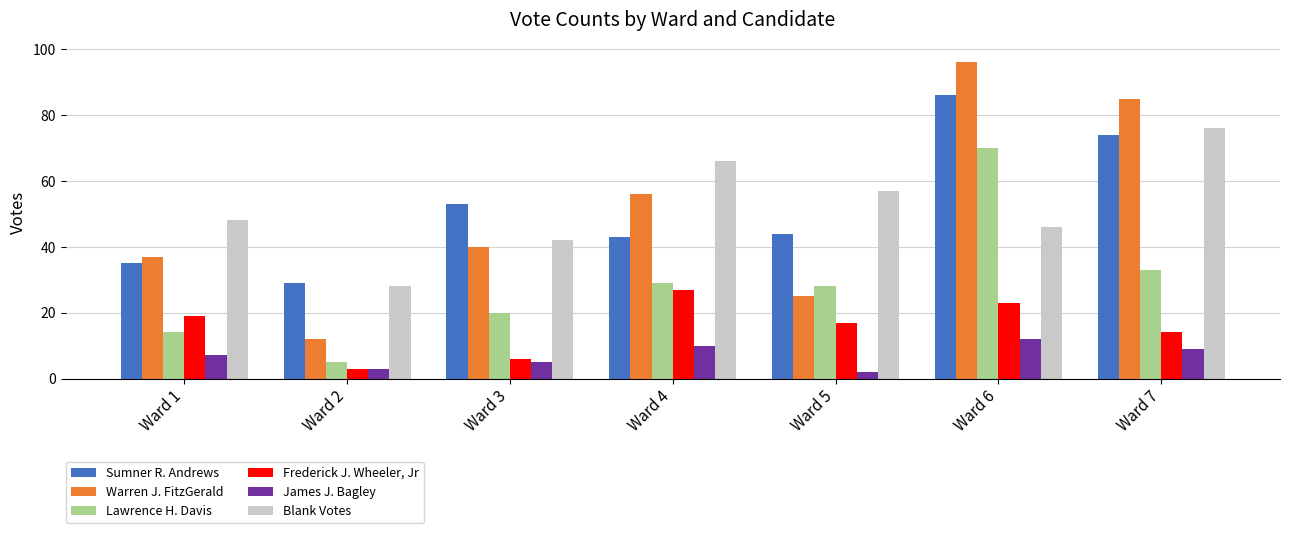

Reading left to right, transcribe all the data shown in this chart.

Sumner R. Andrews: 35	29	53	43	44	86	74
Warren J. FitzGerald: 37	12	40	56	25	96	85
Lawrence H. Davis: 14	5	20	29	28	70	33
Frederick J. Wheeler, Jr: 19	3	6	27	17	23	14
James J. Bagley: 7	3	5	10	2	12	9
Blank Votes: 48	28	42	66	57	46	76